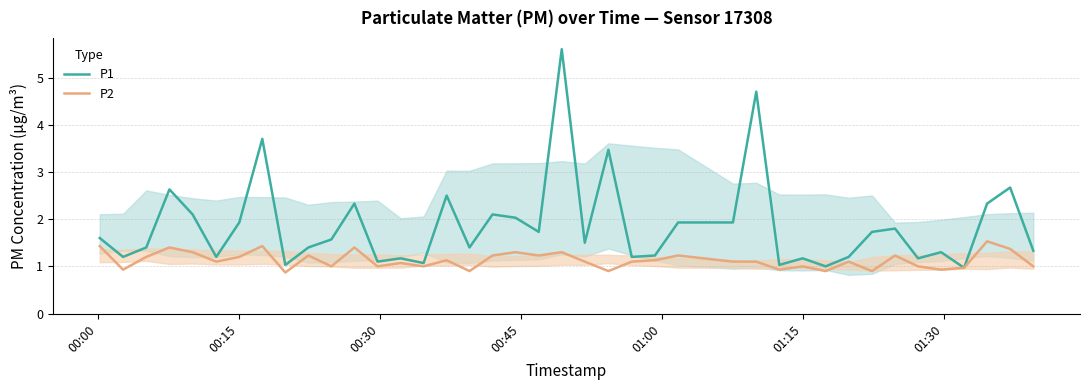

Is this an area chart (filled region under the line)?

No